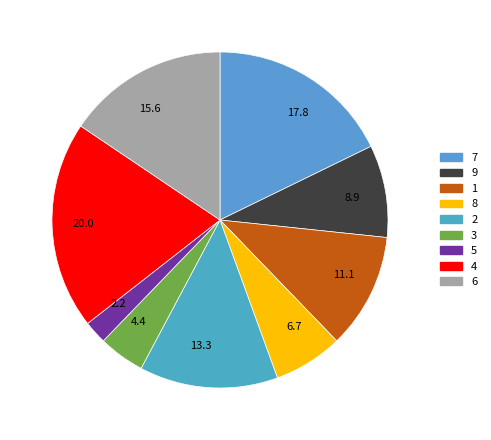

To the nearest percent, what percentage of the pie is 9?

9%